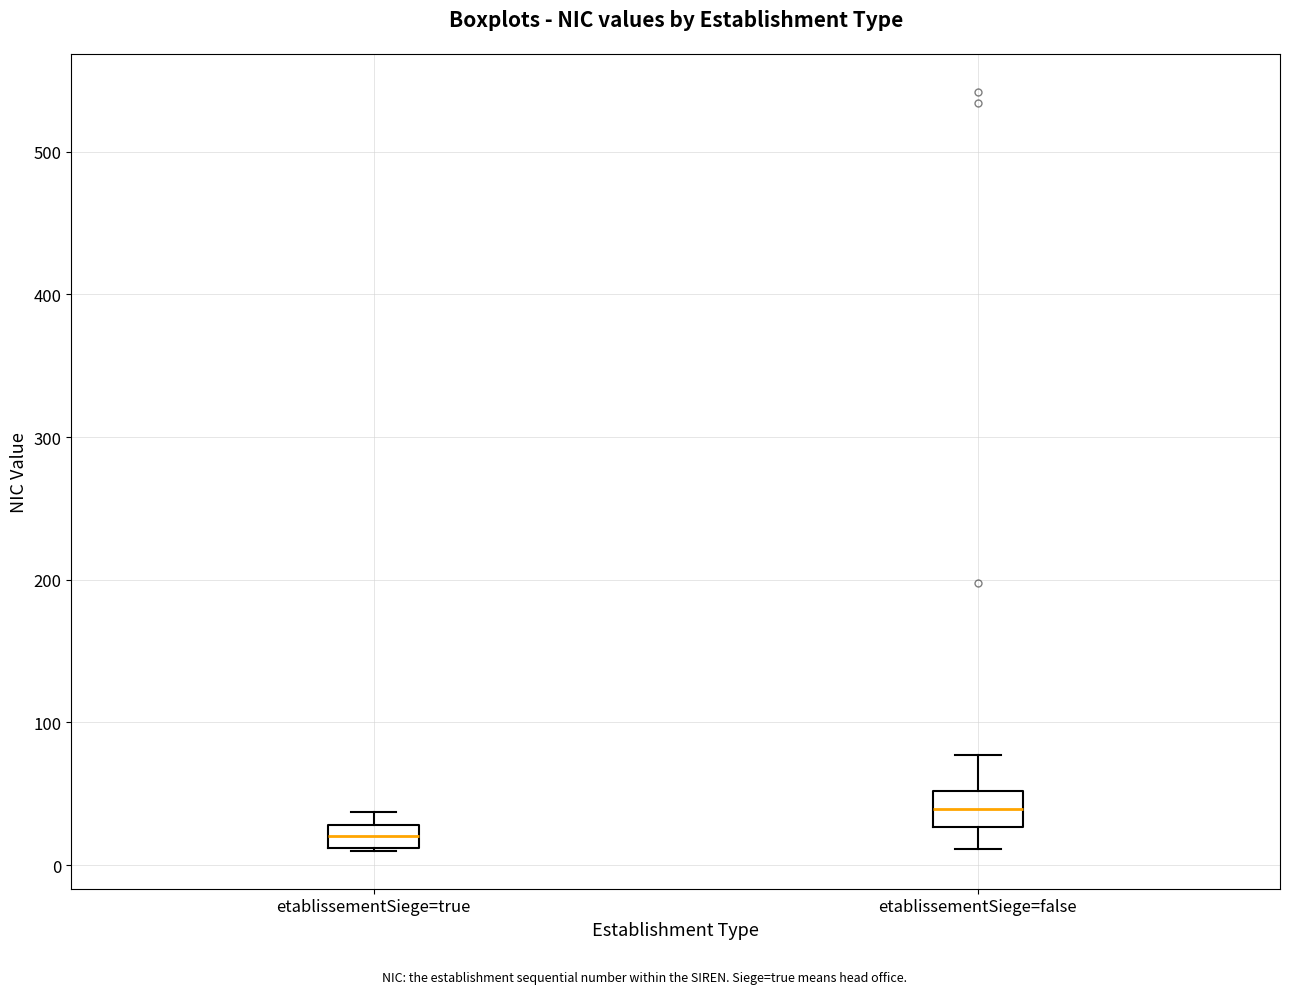

Reading left to right, transcribe this box plot: for each box, give where its median line is, the range the box spans, and where its two whiskers end, as read against the y-axis. The values are not printed on the chart, so give them approximately, as read against the axis.

etablissementSiege=true: median 20, box 10 to 30, whiskers 10 to 40
etablissementSiege=false: median 40, box 30 to 50, whiskers 10 to 80